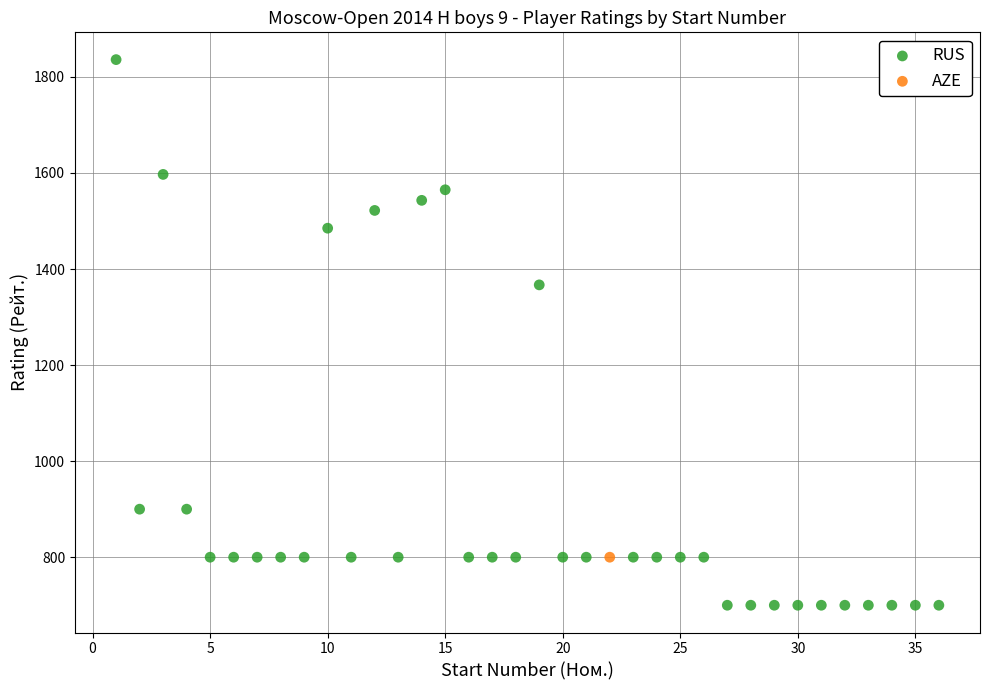

What are all the series names shown in the legend?

RUS, AZE